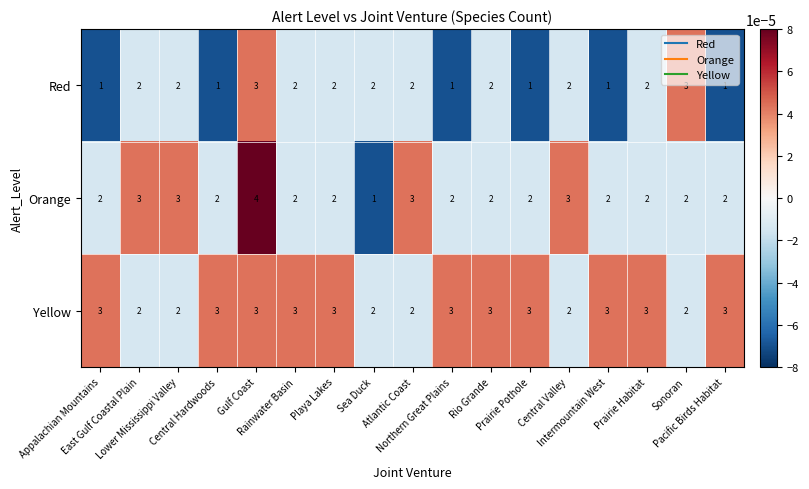

How many data points in Yellow are less than 3?

6